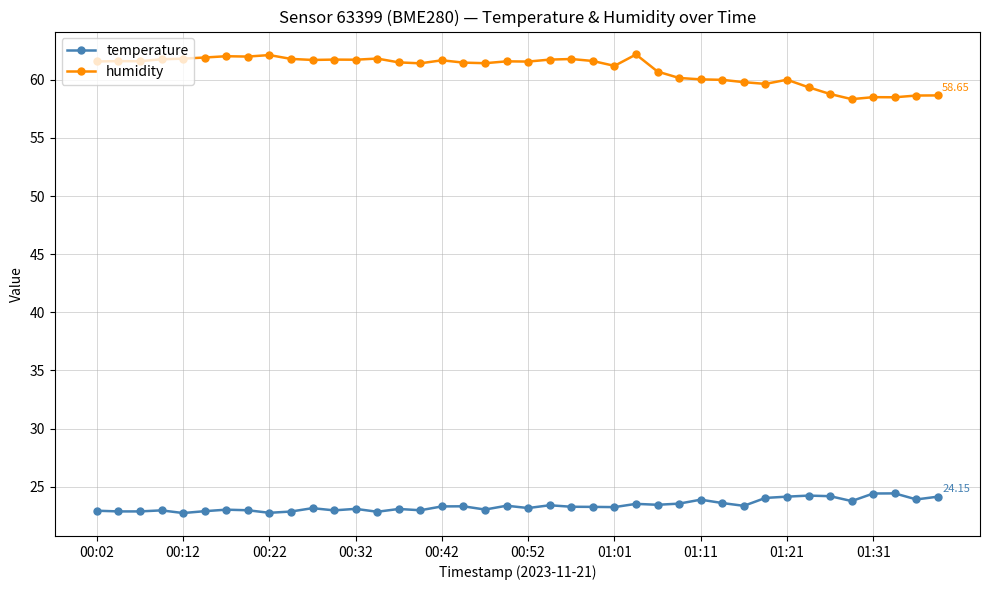

What is the average value of the temperature series?

23.4